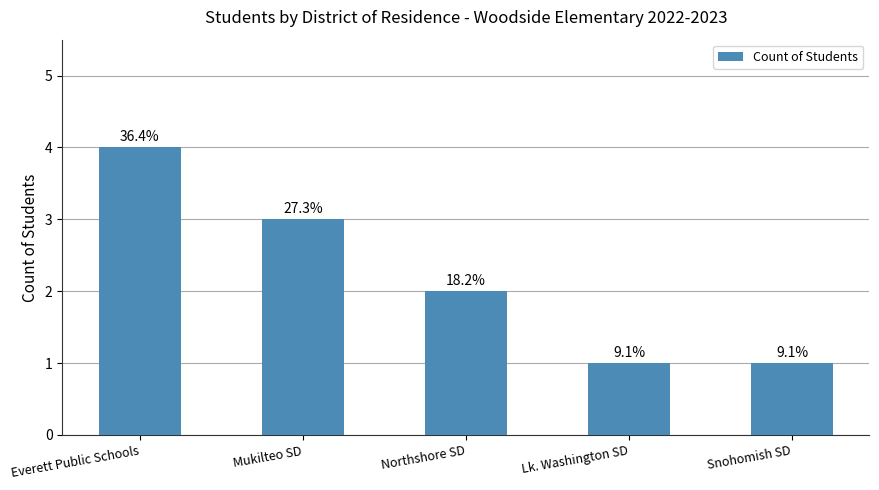

What is the label of the 4th bar from the left?

Lk. Washington SD